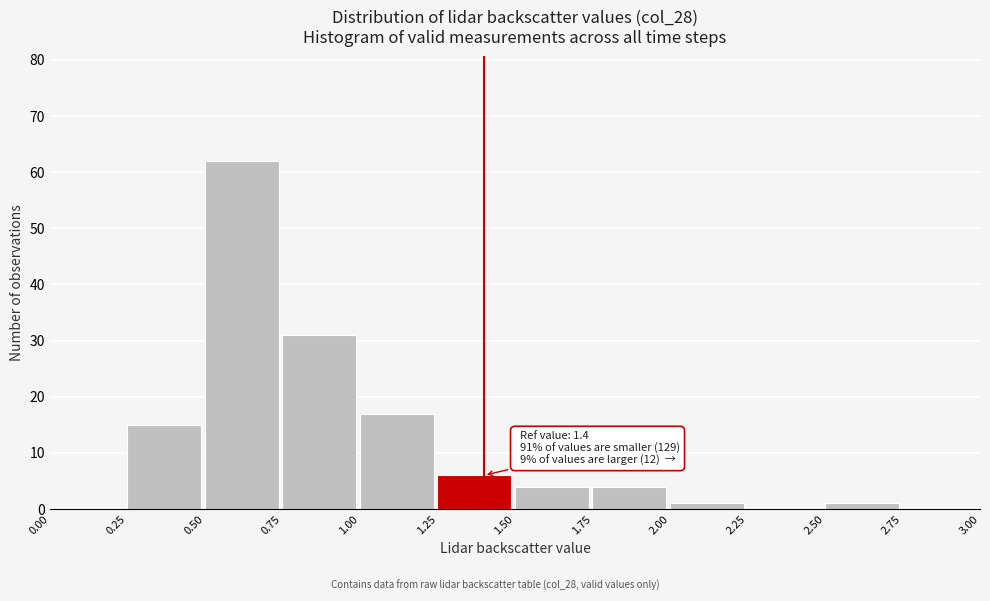

Which range on the x-axis has the tallest bar?

0.50 to 0.75